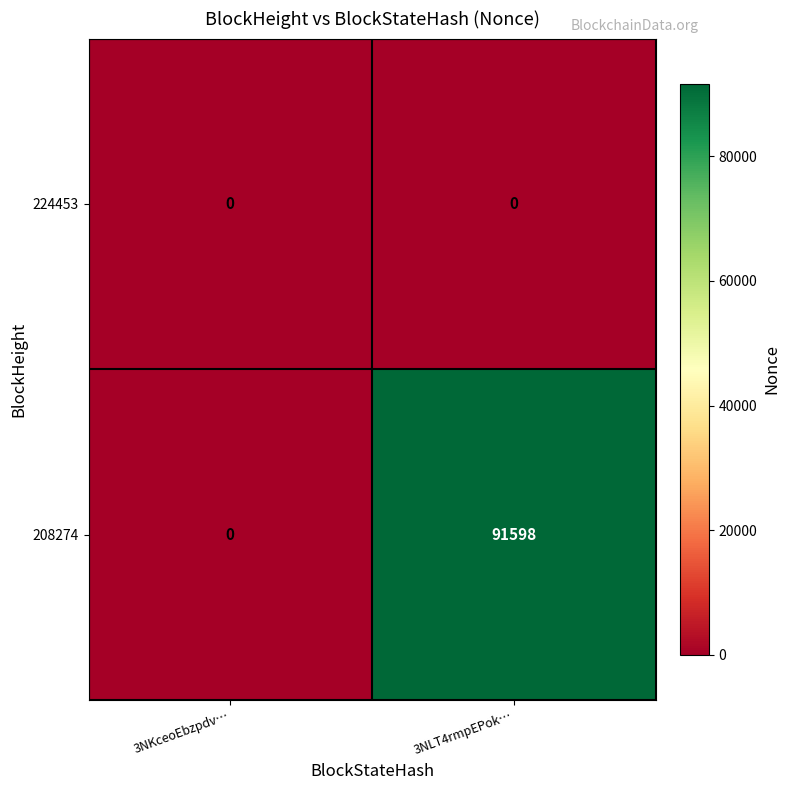

What is the spread (max minus min) of values at 3NLT4rmpEPok…?

91598